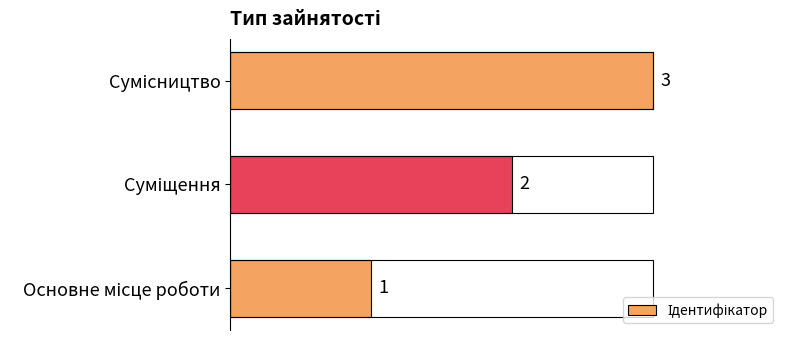

What is the sum of all values?

6